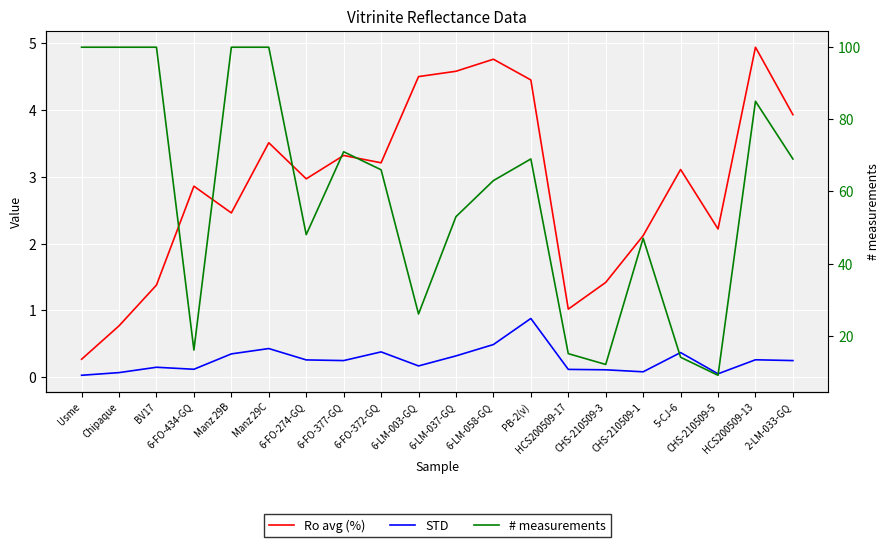

Which category has the lowest value in the Ro avg (%) series?

Usme